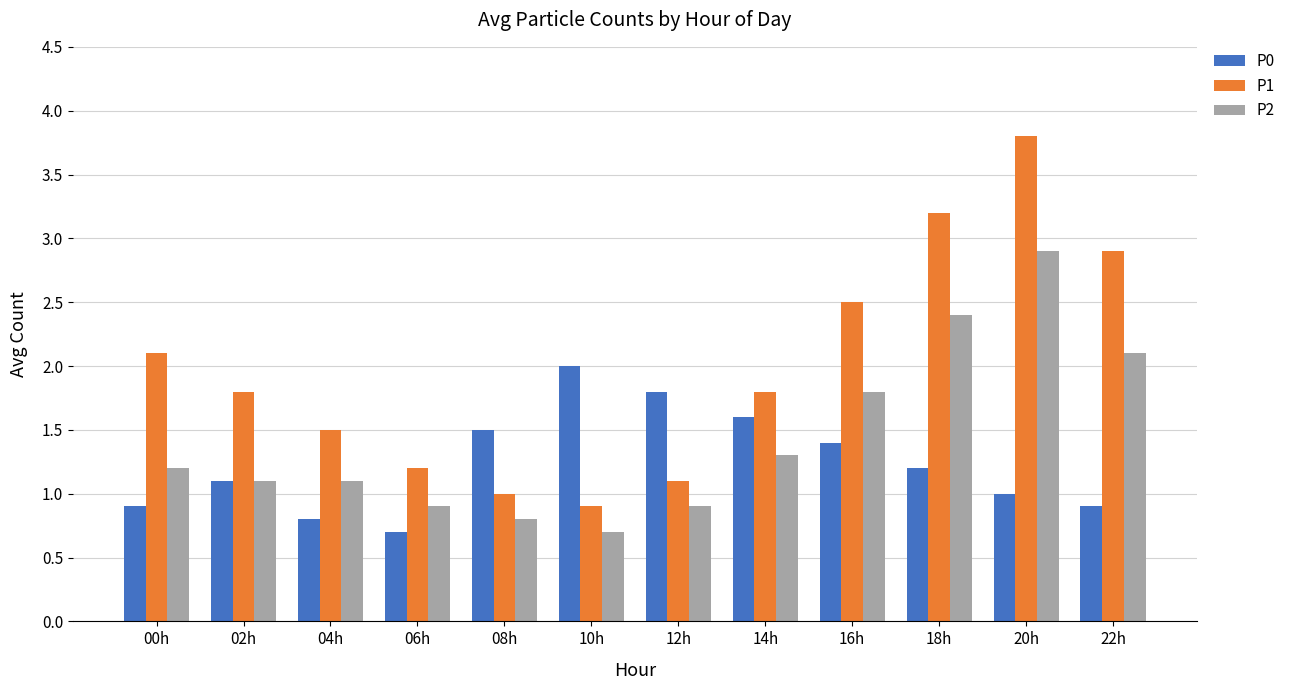

What is the spread (max minus min) of values at 04h?

0.7